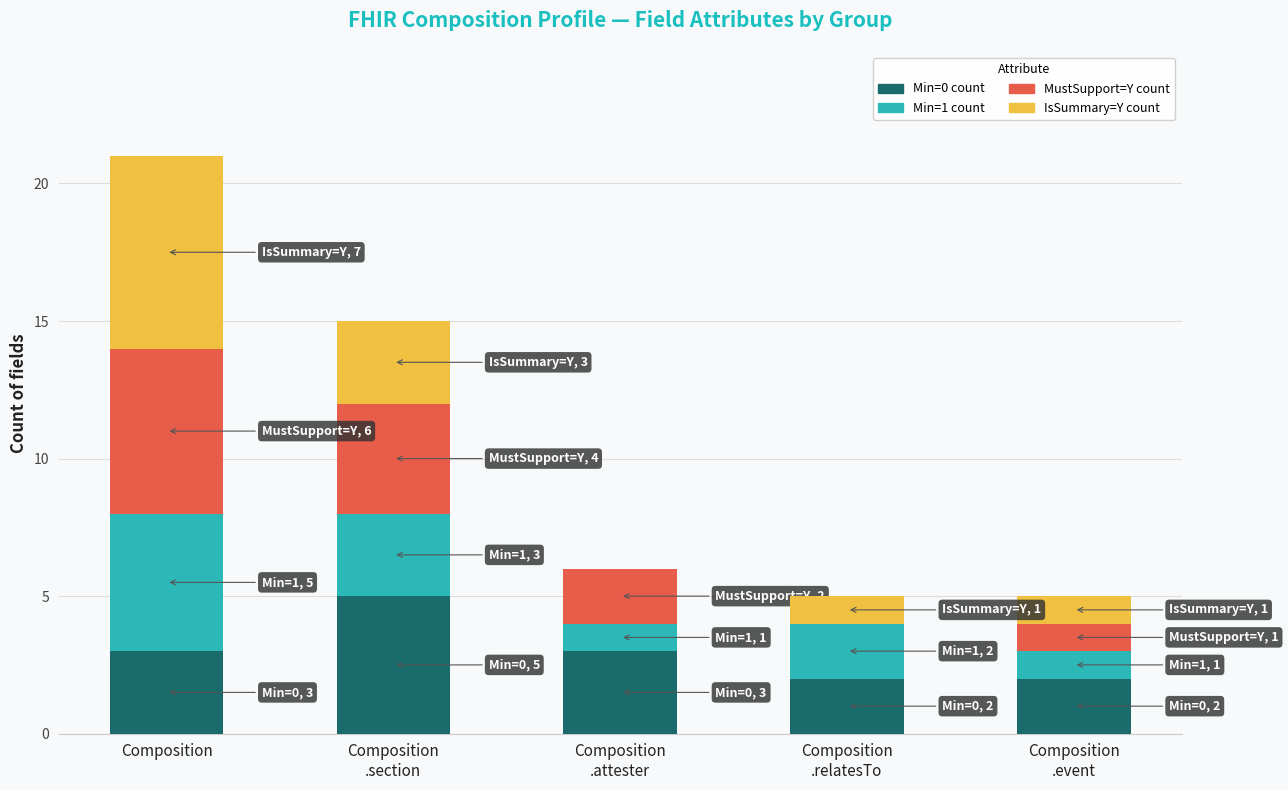

The value of Min=0 count at Composition
.relatesTo is 2. True or false?

True